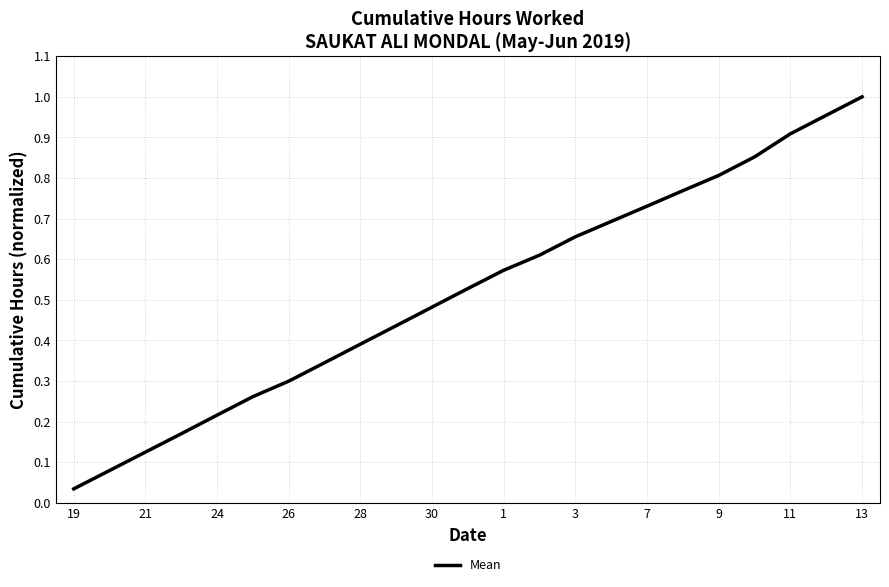

How many lines are shown in the chart?

1